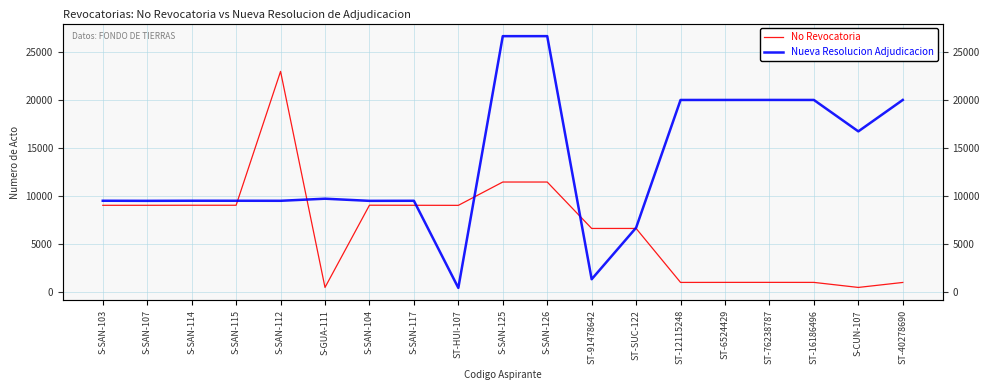

What is the sum of the Nueva Resolucion Adjudicacion values at ST-16186496 and S-SAN-107?

29497